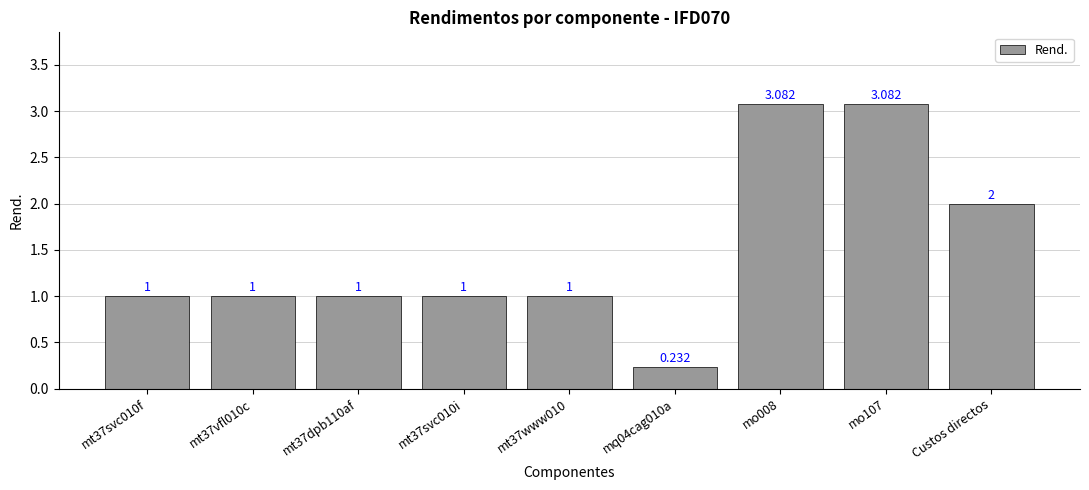

How many values are between 1 and 2?

6